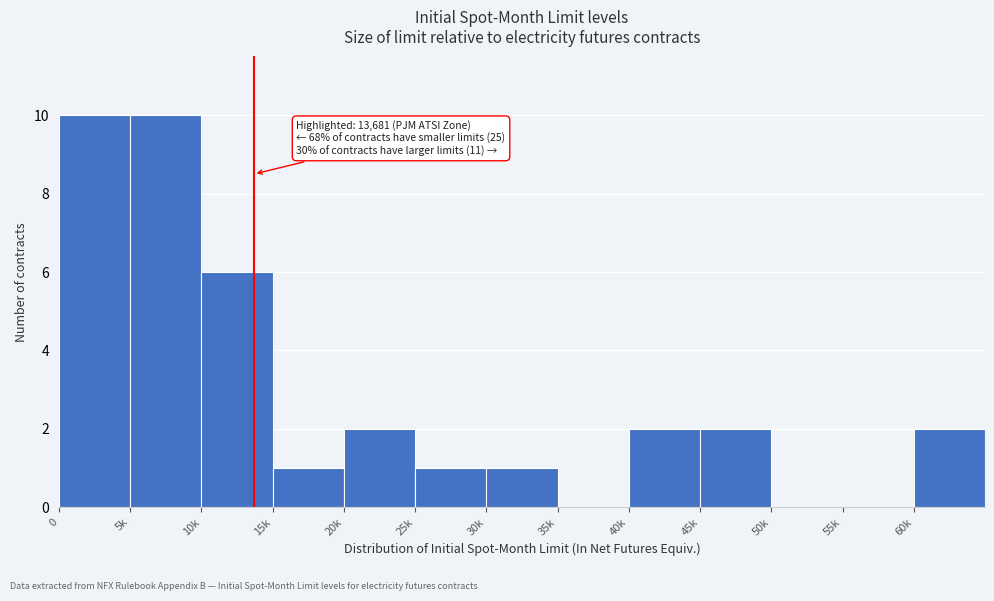

Reading left to right, transcribe all the data shown in this chart.

0=10	5k=10	10k=6	15k=1	20k=2	25k=1	30k=1	35k=0	40k=2	45k=2	50k=0	55k=0	60k=2